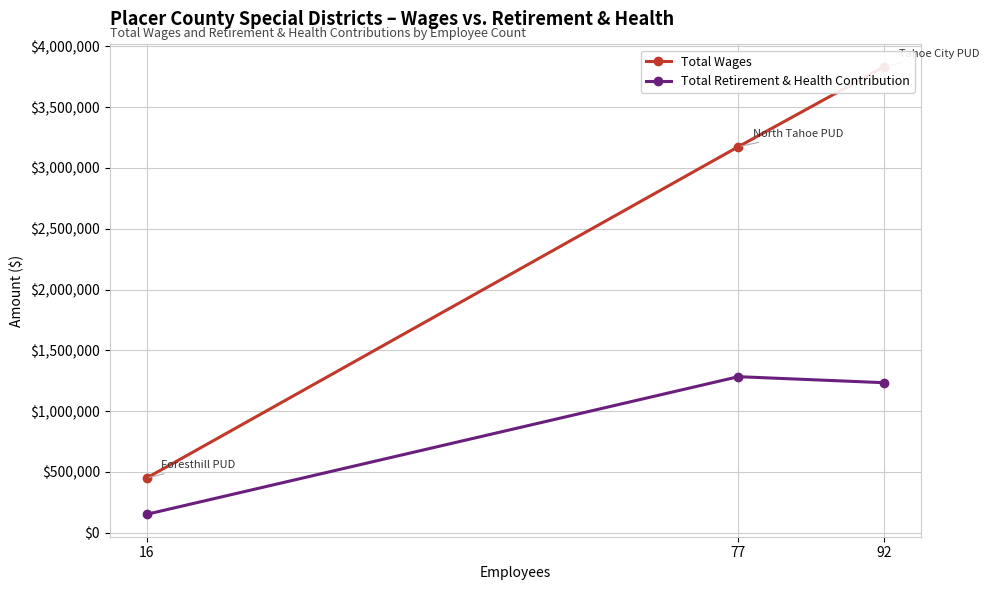

What is the difference between the maximum and minimum values in the Total Wages series?

3382138